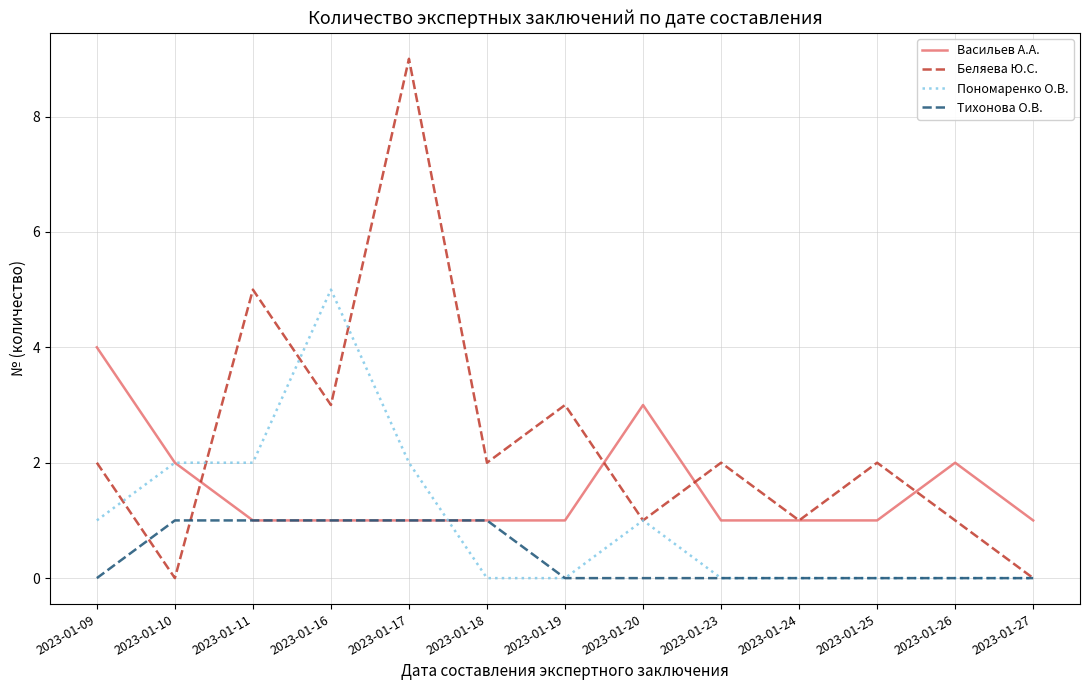

Rank the series by their average value, from highest to lowest.

Беляева Ю.С., Васильев А.А., Пономаренко О.В., Тихонова О.В.